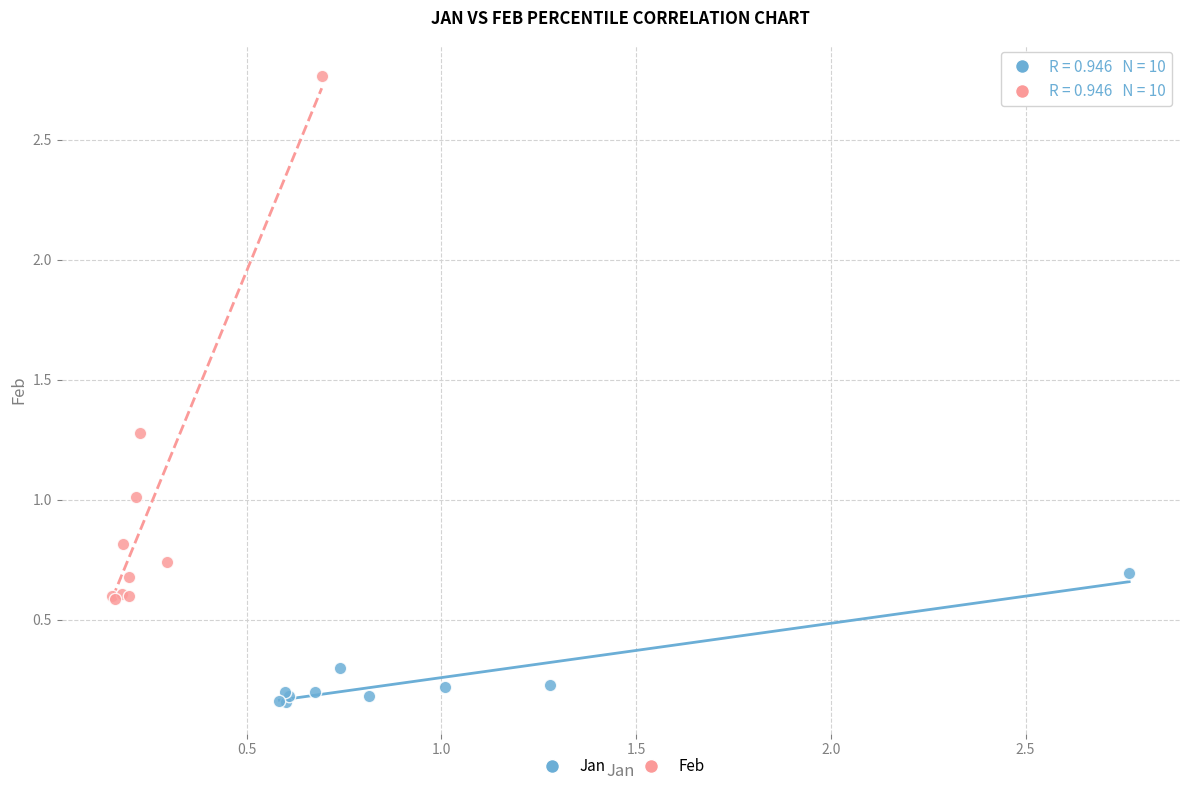

Which series has the largest Y range (max minus min)?

Feb